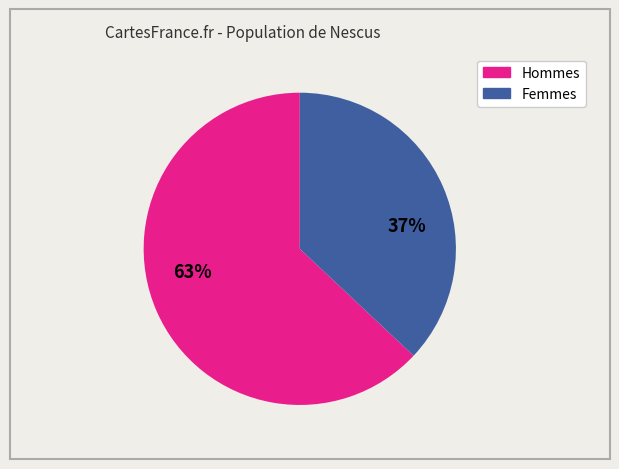

How many slices are in this pie chart?

2